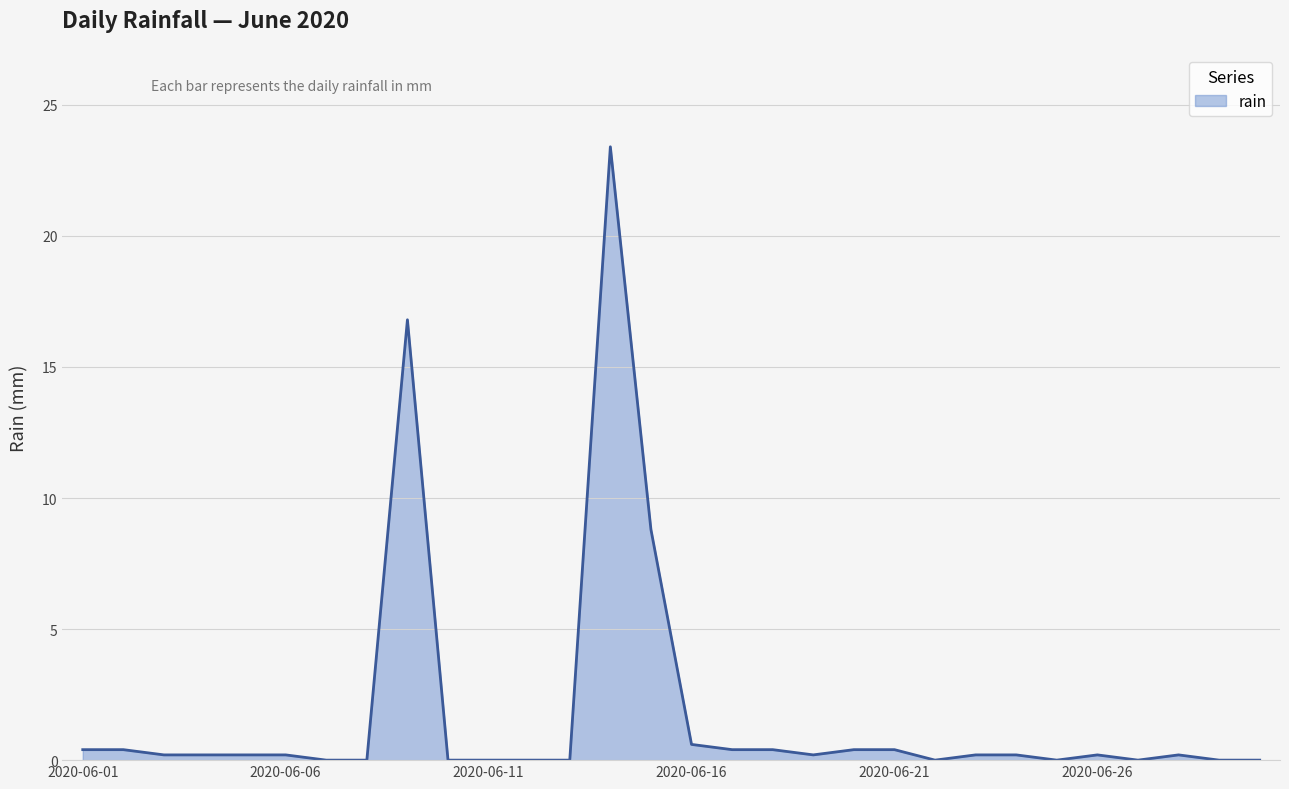

What is the maximum value shown in the chart?

23.4